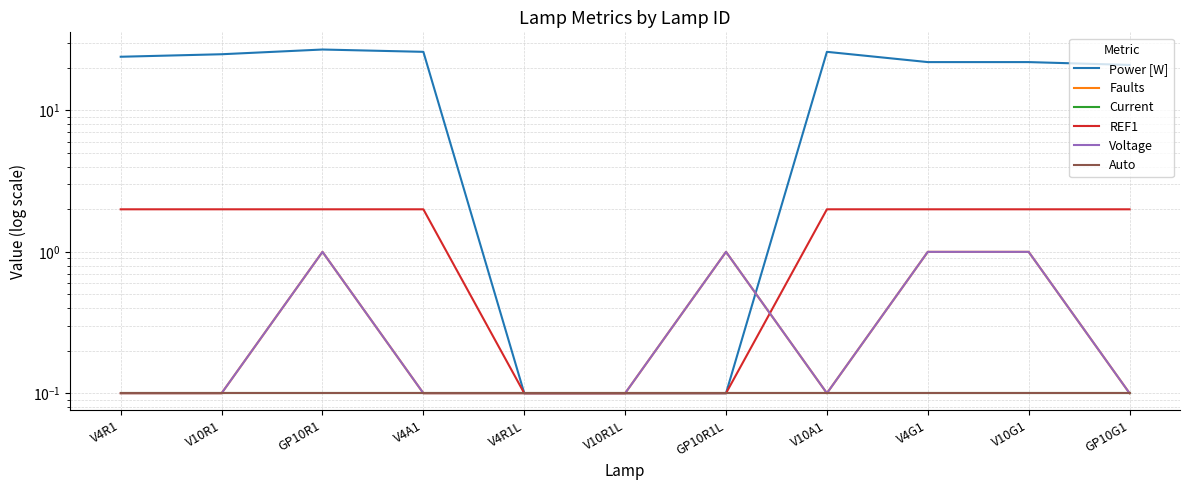

Does the chart have visible grid lines?

Yes